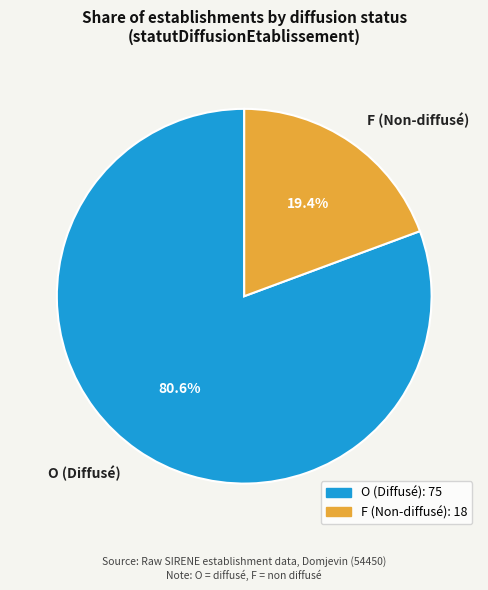

Count the number of slices in the pie.

2